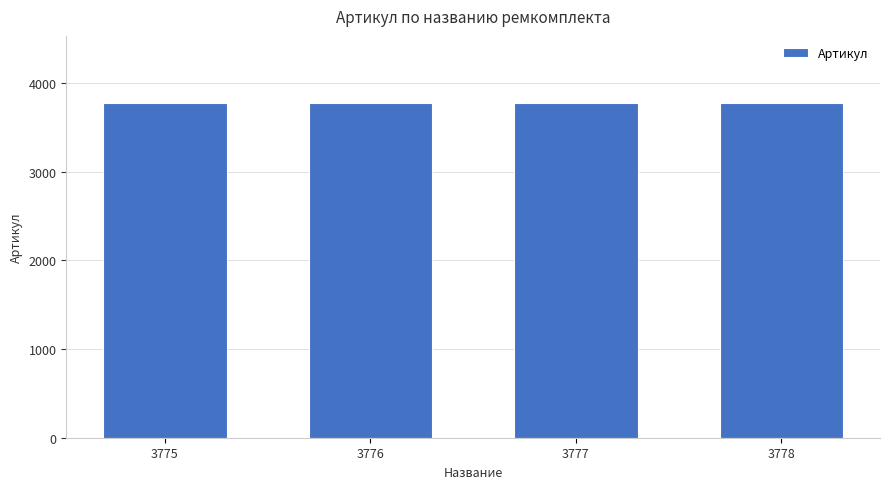

The value at 3776 is 3776. True or false?

True